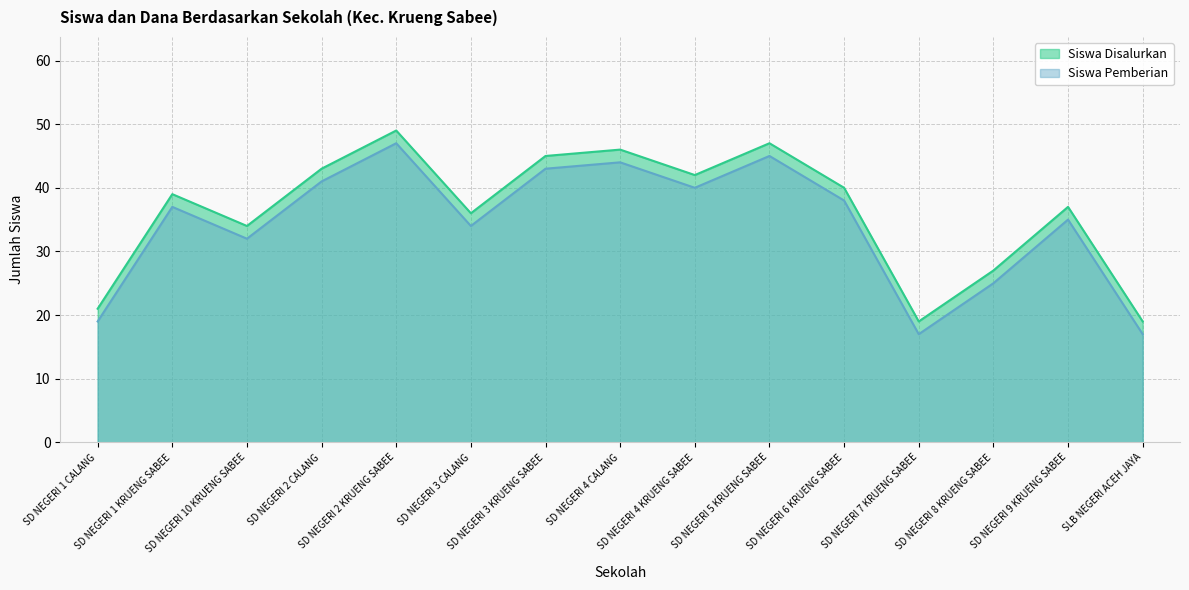

Rank the series by their maximum value, from lowest to highest.

Siswa Pemberian, Siswa Disalurkan